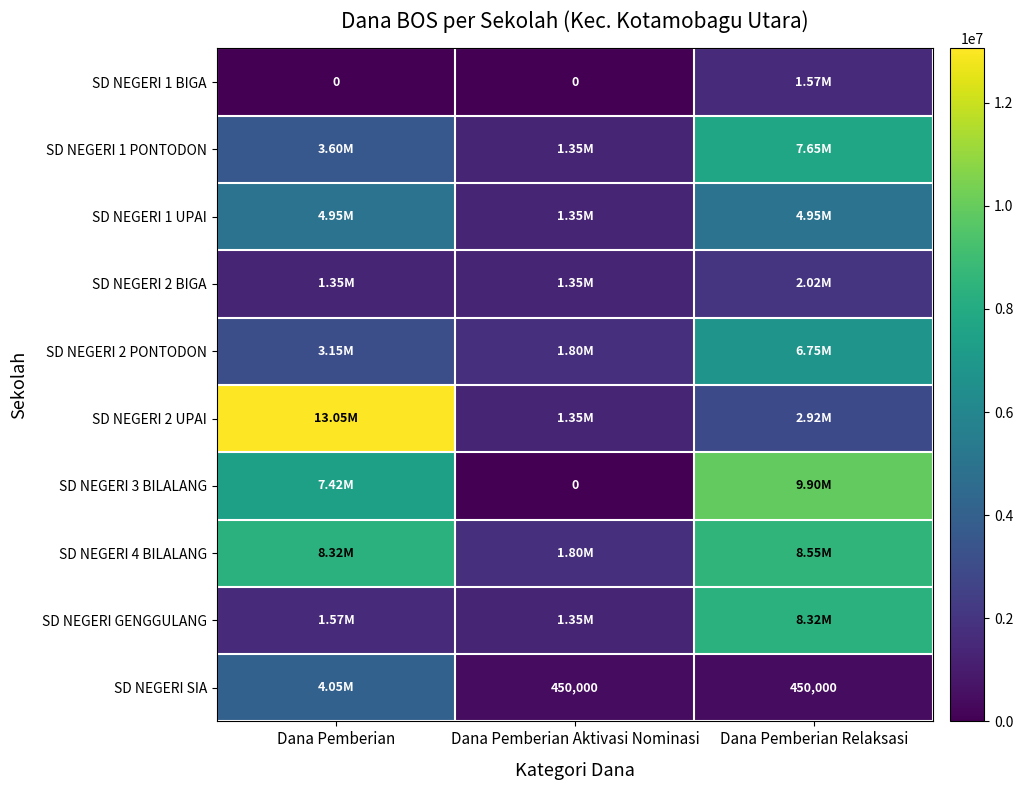

What is the sum of all SD NEGERI 4 BILALANG values?

18675000